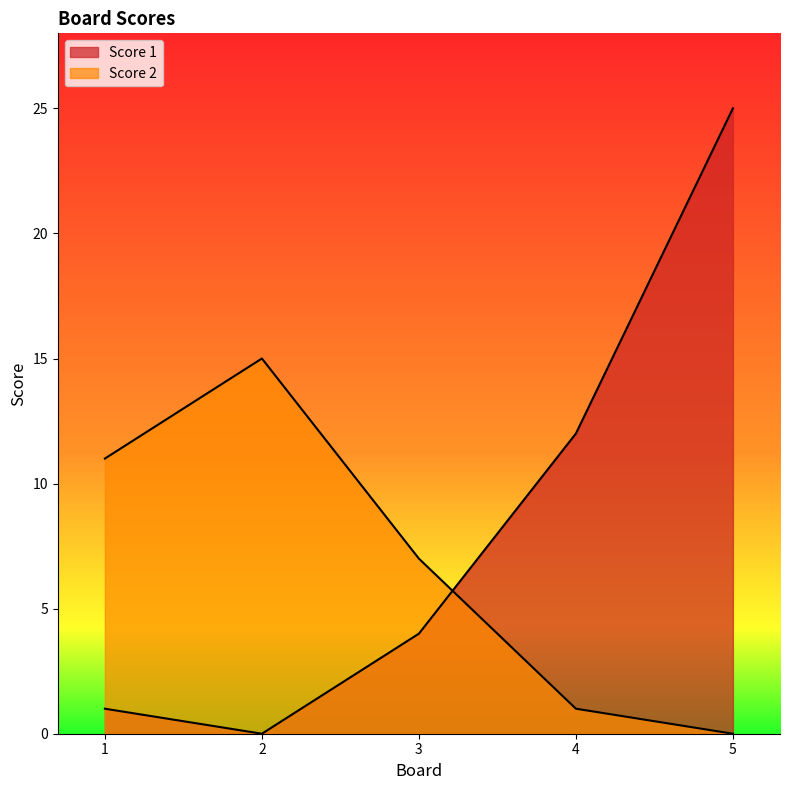

At how many categories does at least one series exceed 22?

1